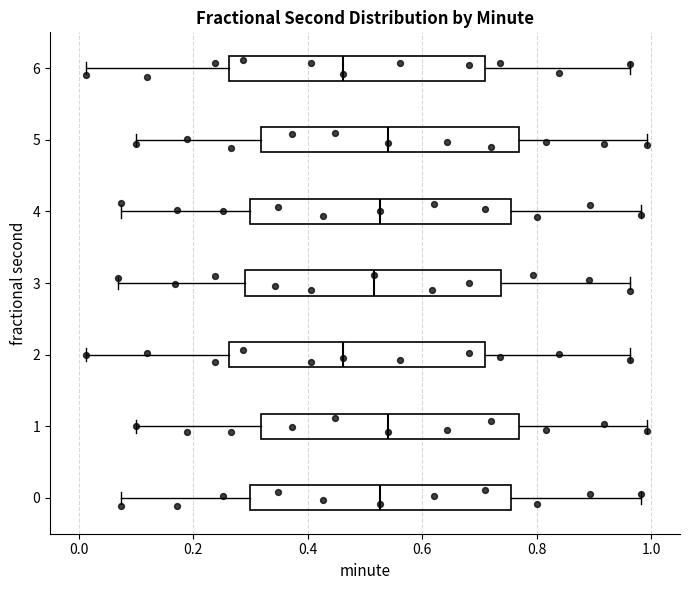

Reading bottom to top, transcribe this box plot: for each box, give where its median line is, the range the box spans, and where its two whiskers end, as read against the x-axis. The values are not printed on the chart, so give them approximately, as read against the axis.

0: median 0.52, box 0.30 to 0.76, whiskers 0.08 to 0.98
1: median 0.54, box 0.32 to 0.76, whiskers 0.10 to 1.00
2: median 0.46, box 0.26 to 0.70, whiskers 0.02 to 0.96
3: median 0.52, box 0.30 to 0.74, whiskers 0.06 to 0.96
4: median 0.52, box 0.30 to 0.76, whiskers 0.08 to 0.98
5: median 0.54, box 0.32 to 0.76, whiskers 0.10 to 1.00
6: median 0.46, box 0.26 to 0.70, whiskers 0.02 to 0.96